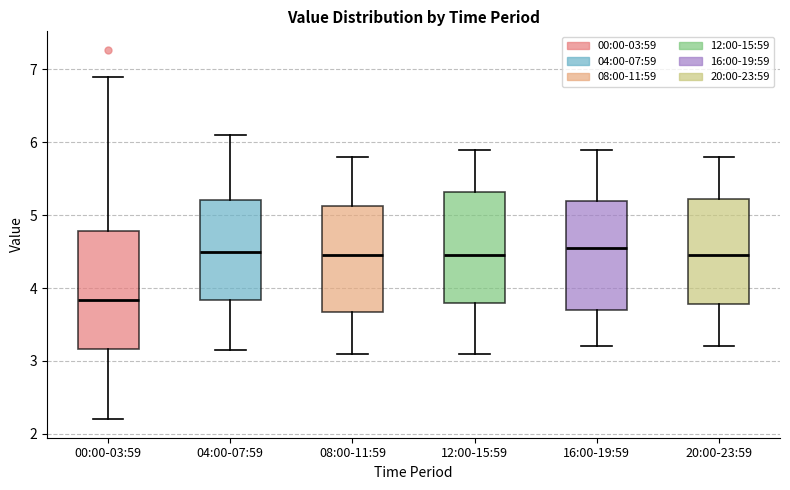

Reading left to right, read every box against the y-axis: the position of its median line, the range the box covers, and the ends of its whiskers. The values are not printed on the chart, so give them approximately, as read against the axis.

00:00-03:59: median 3.8, box 3.2 to 4.8, whiskers 2.2 to 6.9
04:00-07:59: median 4.5, box 3.8 to 5.2, whiskers 3.2 to 6.1
08:00-11:59: median 4.5, box 3.7 to 5.1, whiskers 3.1 to 5.8
12:00-15:59: median 4.5, box 3.8 to 5.3, whiskers 3.1 to 5.9
16:00-19:59: median 4.6, box 3.7 to 5.2, whiskers 3.2 to 5.9
20:00-23:59: median 4.5, box 3.8 to 5.2, whiskers 3.2 to 5.8